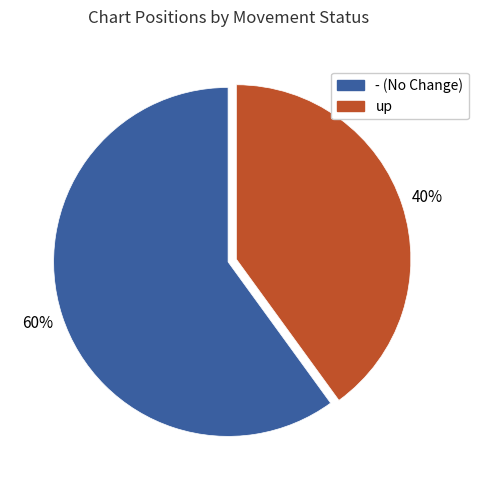

Count the number of slices in the pie.

2